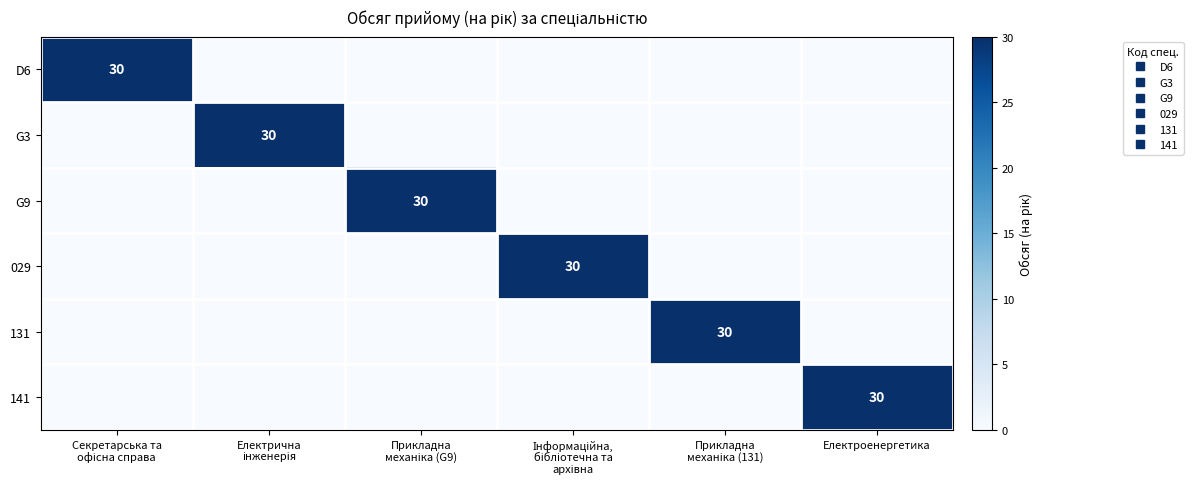

Is it true that D6 equals -16 at Інформаційна, бібліотечна та архівна?

False